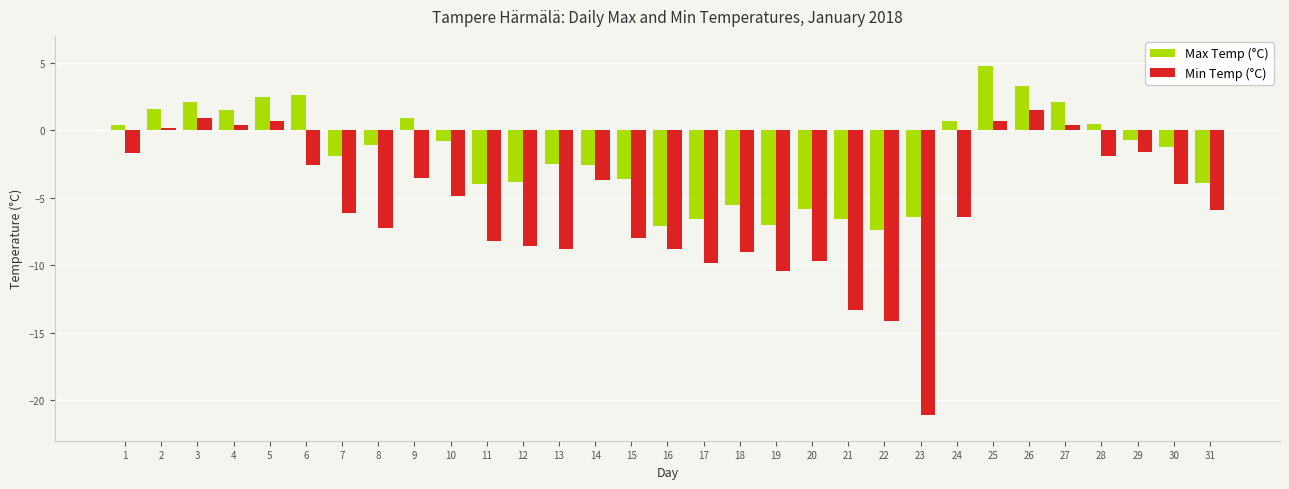

What is the value of the Min Temp (°C) bar at the 12th from the left?

-8.6